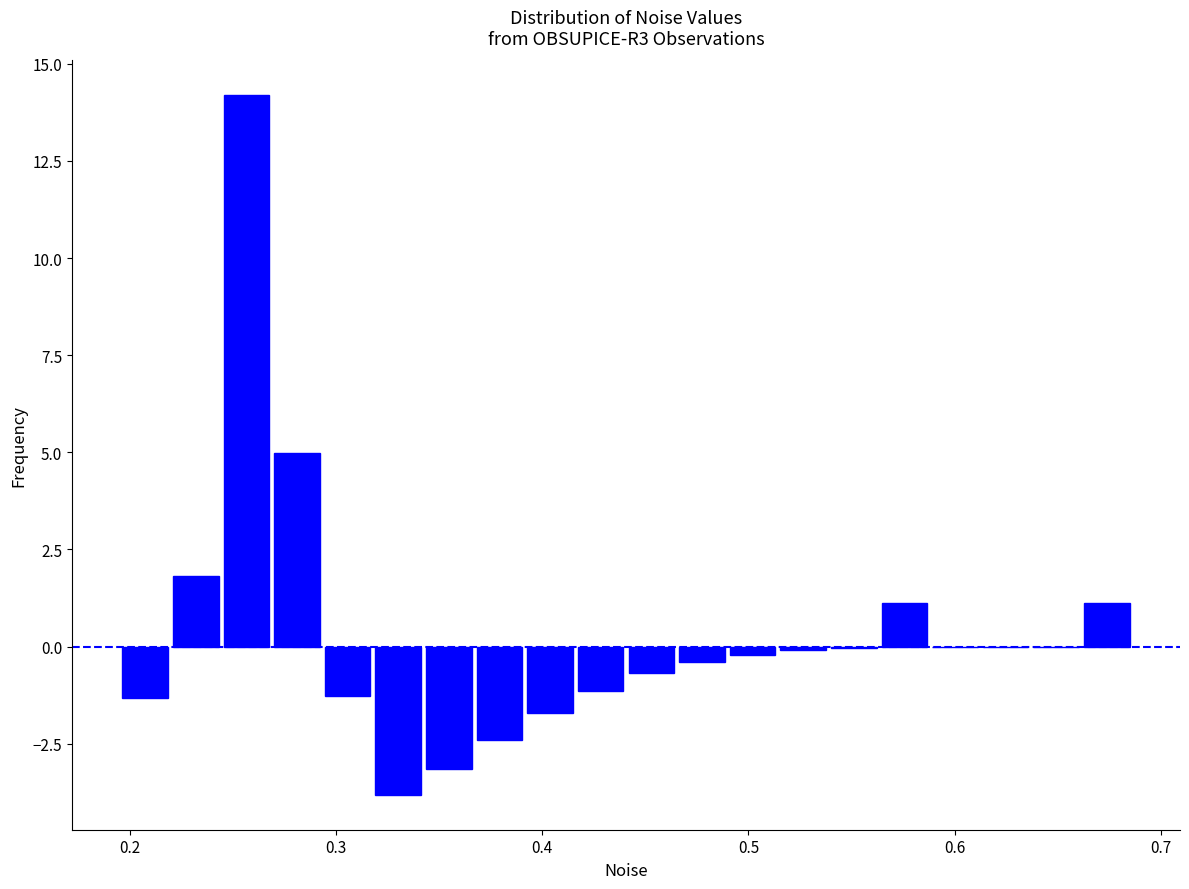

Read against the x-axis, roughly where is the centre of the tallest bar?

0.26